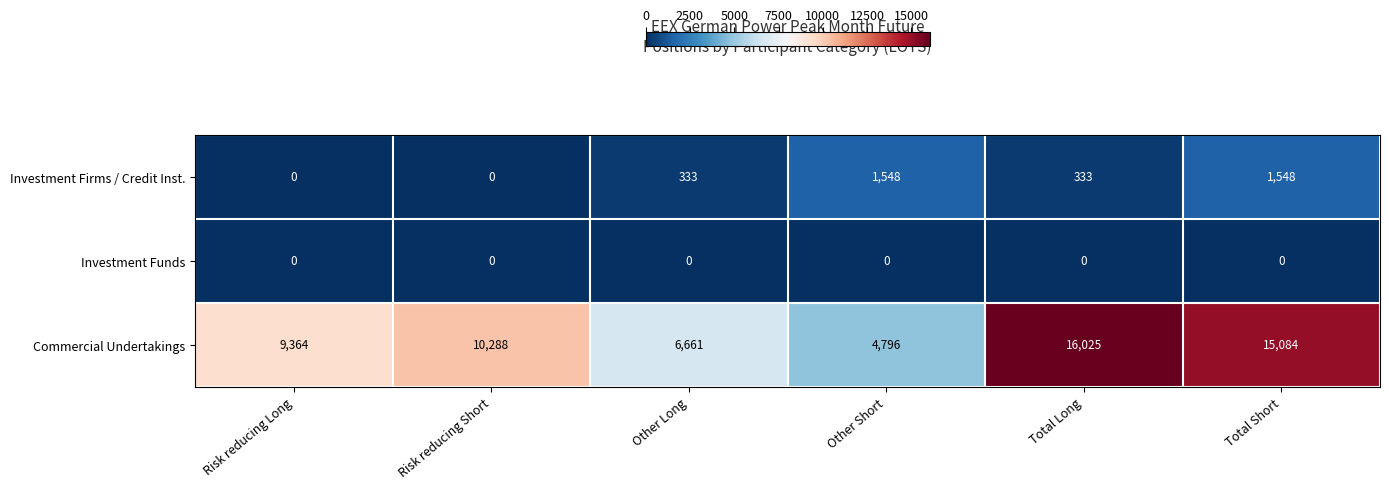

At how many categories does at least one series exceed 10420?

2